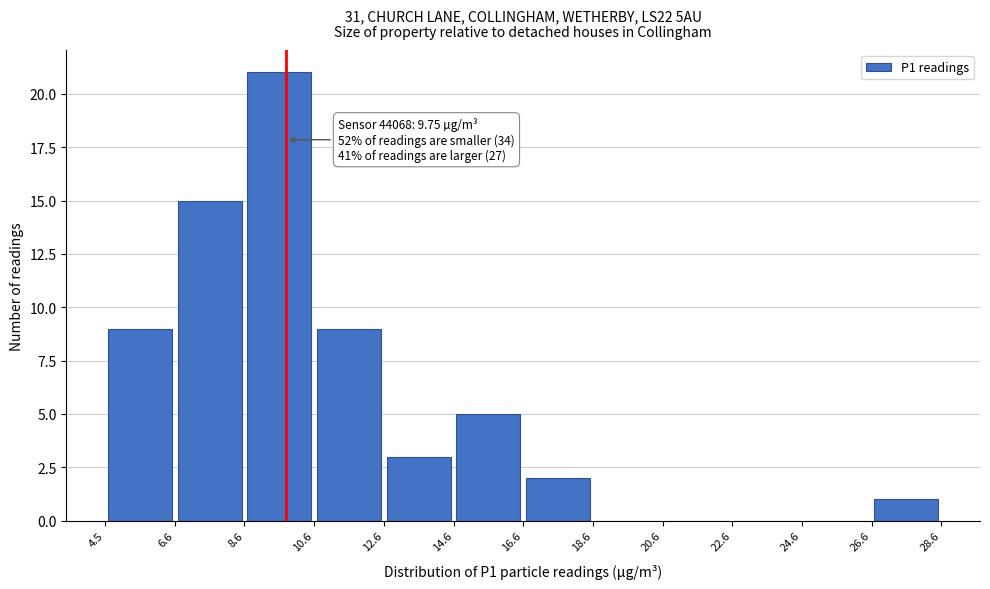

Which range on the x-axis has the tallest bar?

8.6 to 10.6